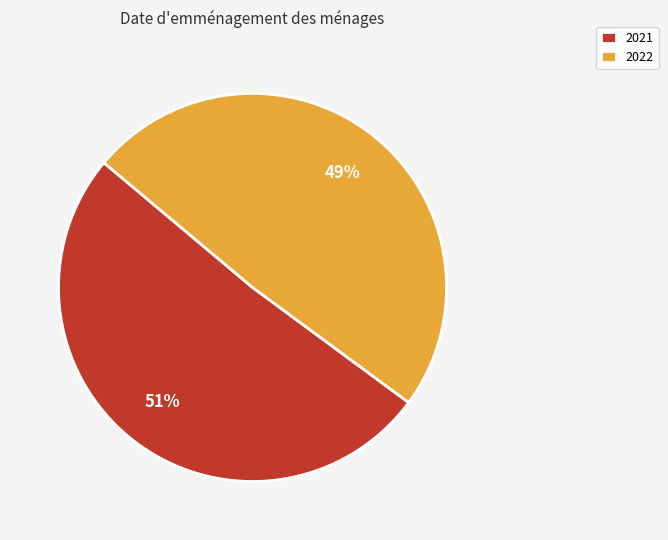

To the nearest percent, what is the combined percentage of 2022 and 2021?

100%